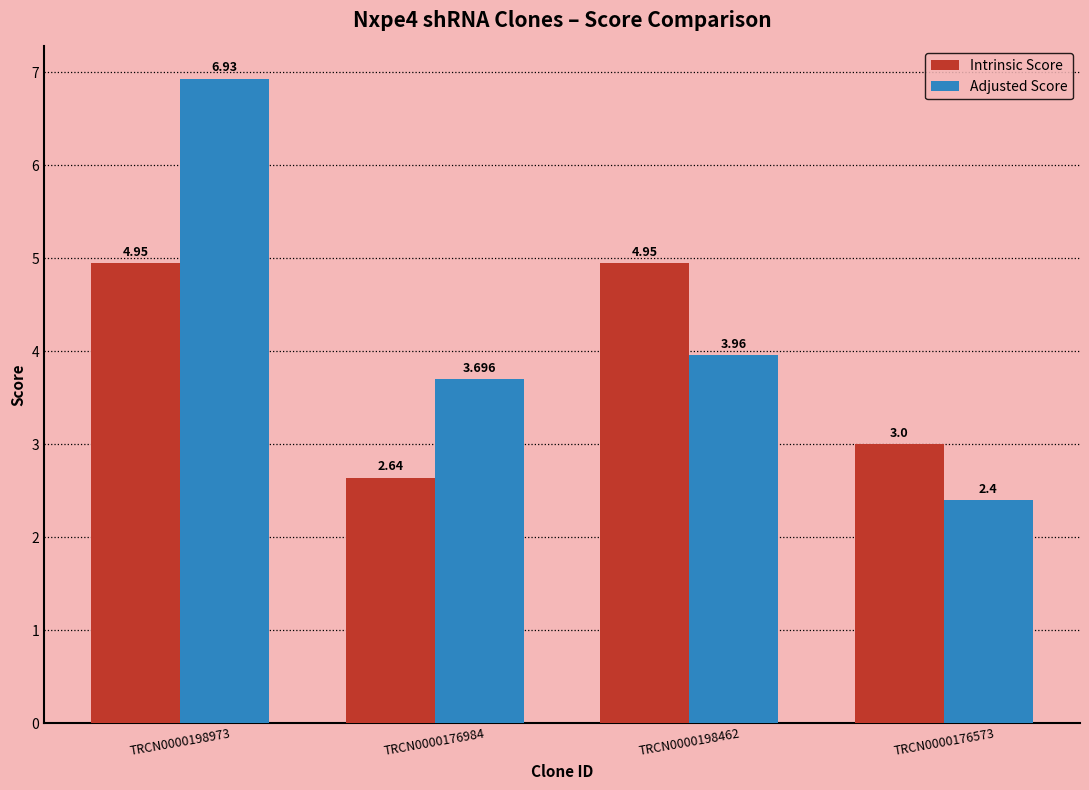

Between TRCN0000198973 and TRCN0000198462, which series saw the biggest shift?

Adjusted Score